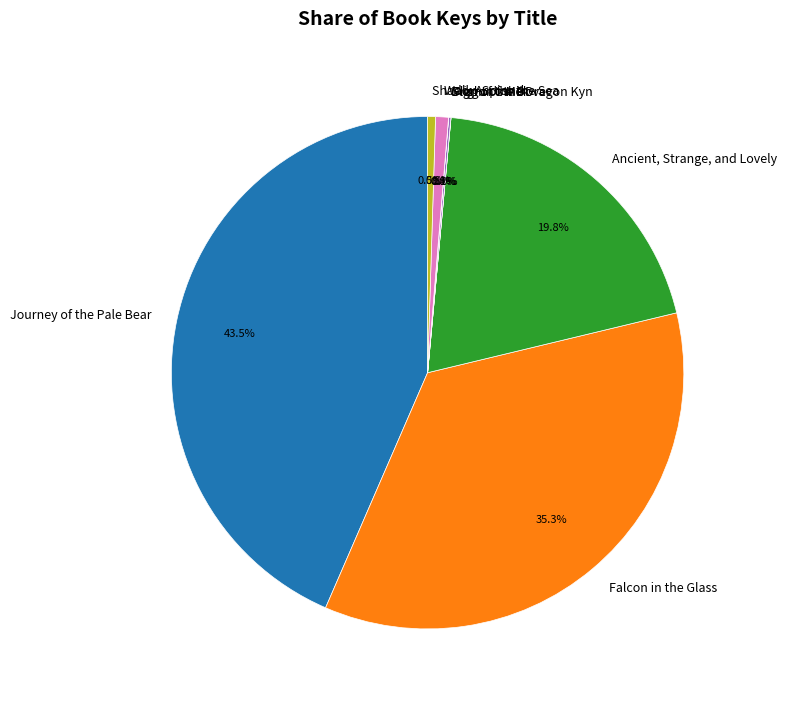

What is the largest slice in the pie chart?

Journey of the Pale Bear